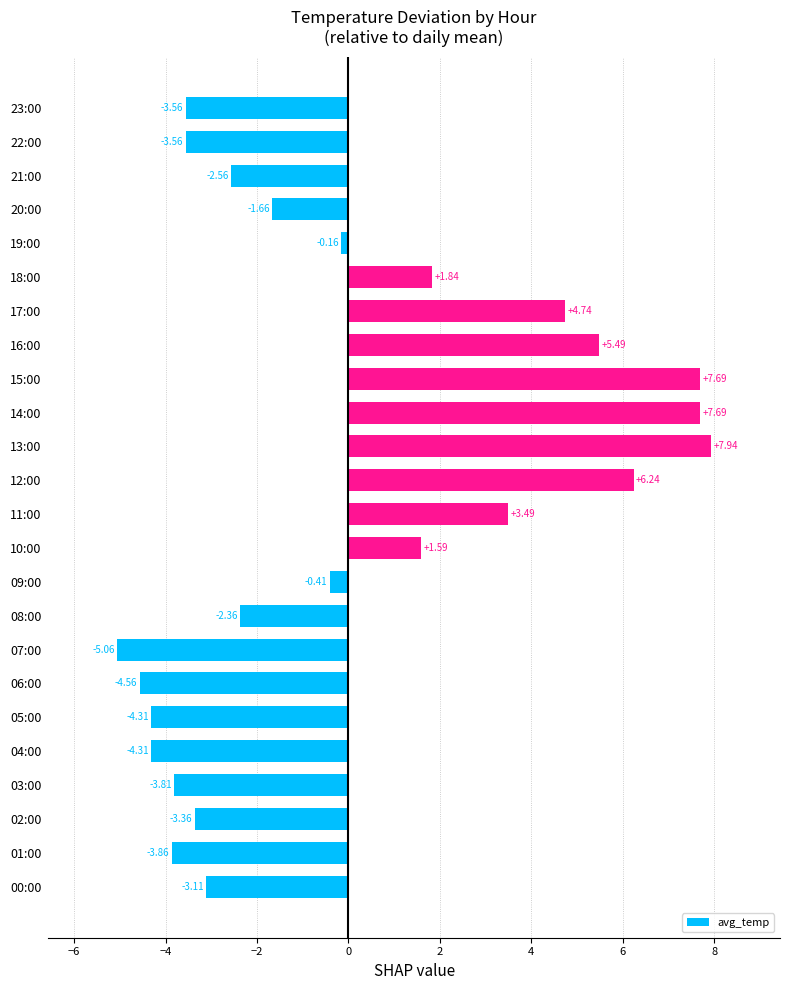

Which has a higher value, 03:00 or 00:00?

00:00